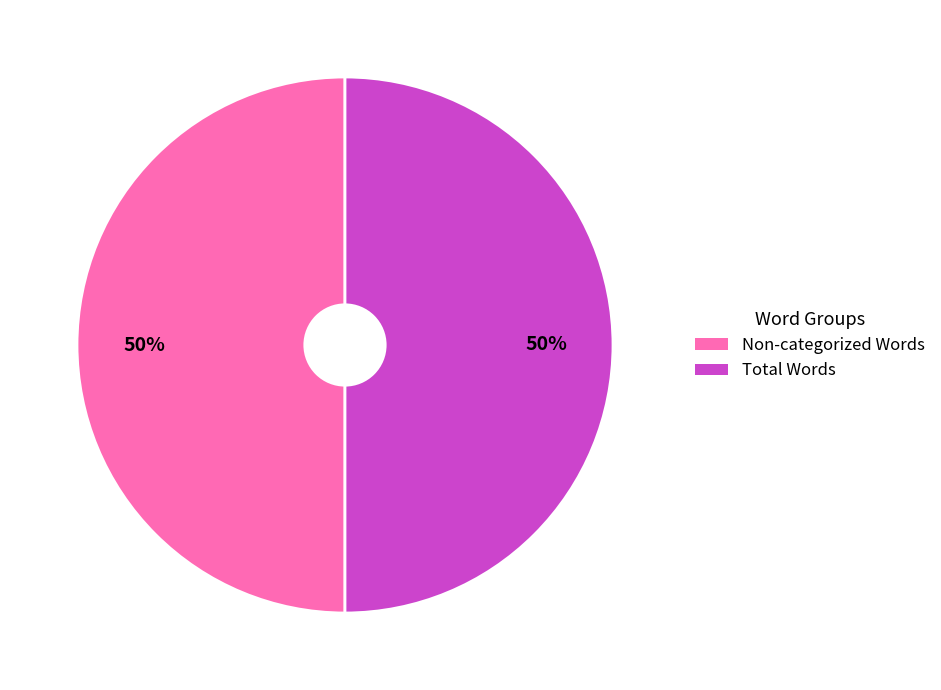

To the nearest percent, what is the difference between the largest and smallest slice percentages?

0%